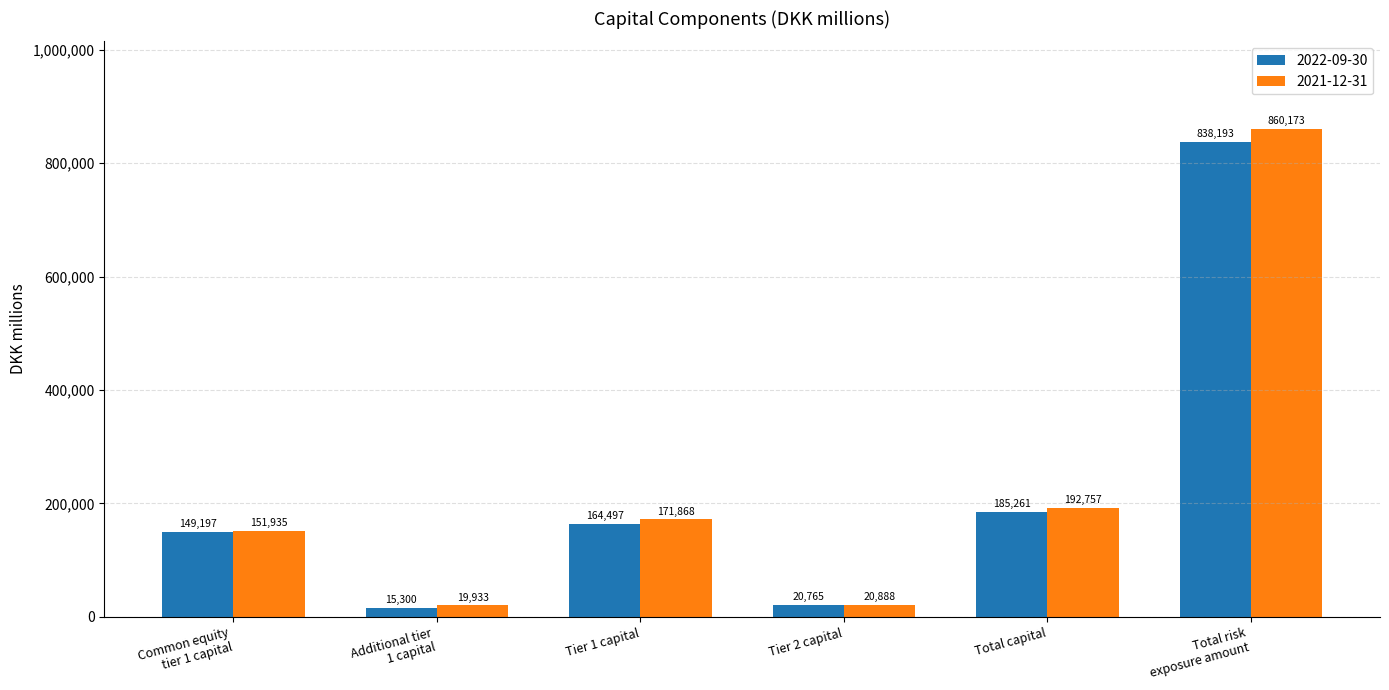

Reading left to right, transcribe all the data shown in this chart.

2022-09-30: Common equity
tier 1 capital=149197	Additional tier
1 capital=15300	Tier 1 capital=164497	Tier 2 capital=20765	Total capital=185261	Total risk
exposure amount=838193
2021-12-31: Common equity
tier 1 capital=151935	Additional tier
1 capital=19933	Tier 1 capital=171868	Tier 2 capital=20888	Total capital=192757	Total risk
exposure amount=860173